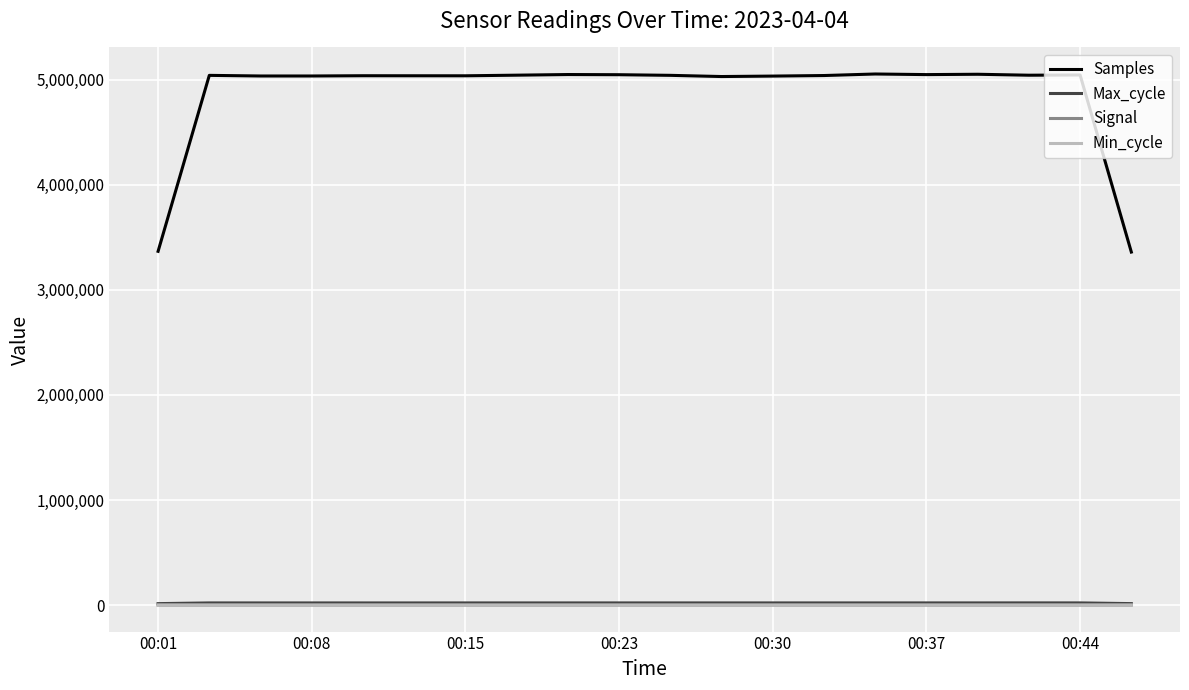

Which series has the largest total across all categories?

Samples